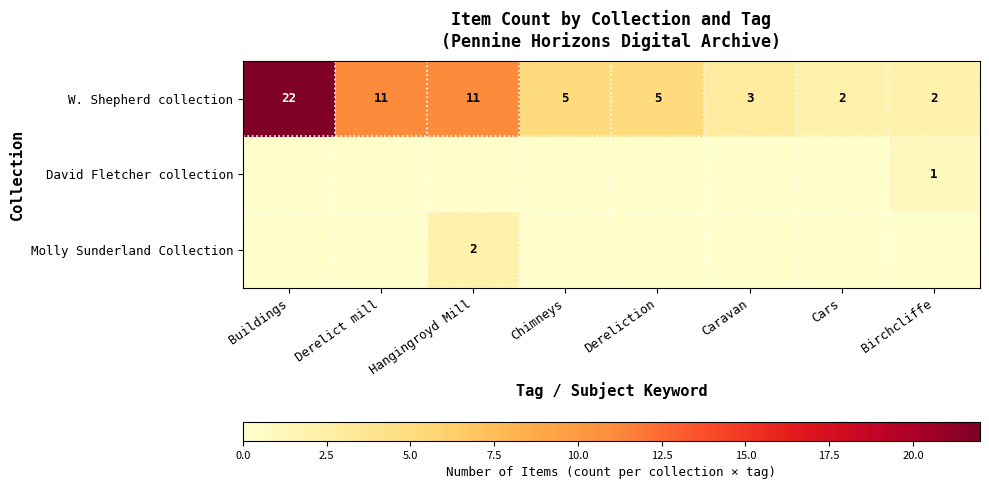

True or false: row_2 has a value of 0 at Caravan.

True